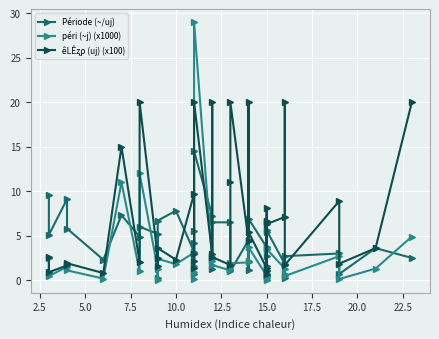

Which series has the largest total across all categories?

êLÊʐρ (uj) (x100)